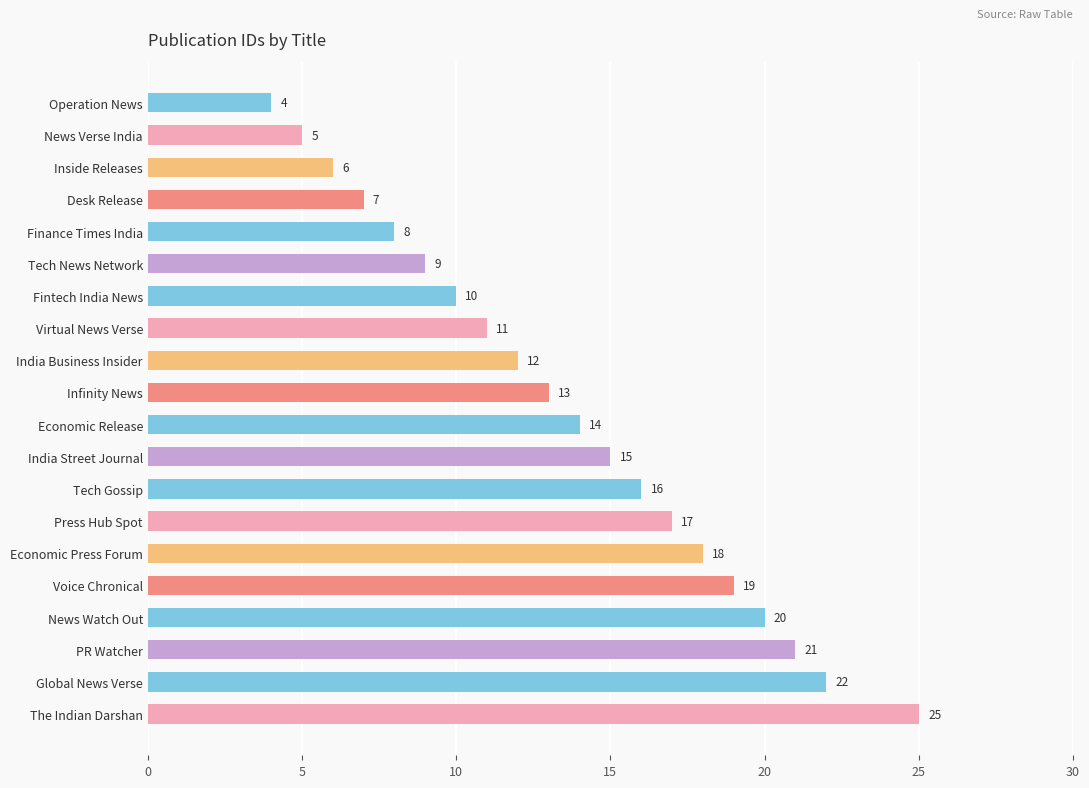

What is the difference between the second highest and minimum values?

18